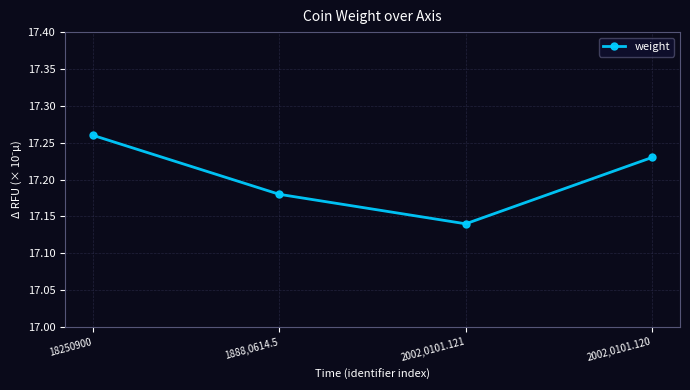

Rank the categories by value from highest to lowest.

18250900, 2002,0101.120, 1888,0614.5, 2002,0101.121